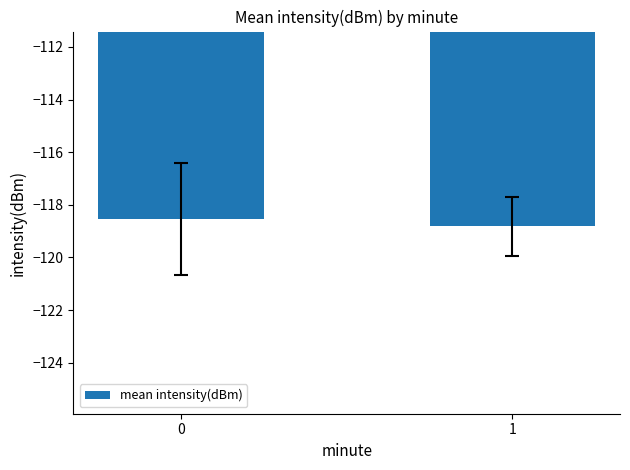

What is the value of the 1st bar from the left?

-118.5